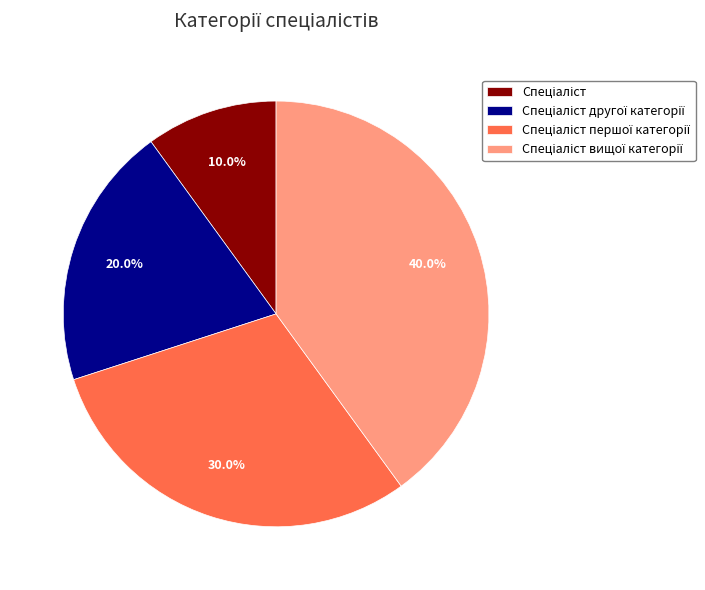

Is there a majority slice in this chart?

No